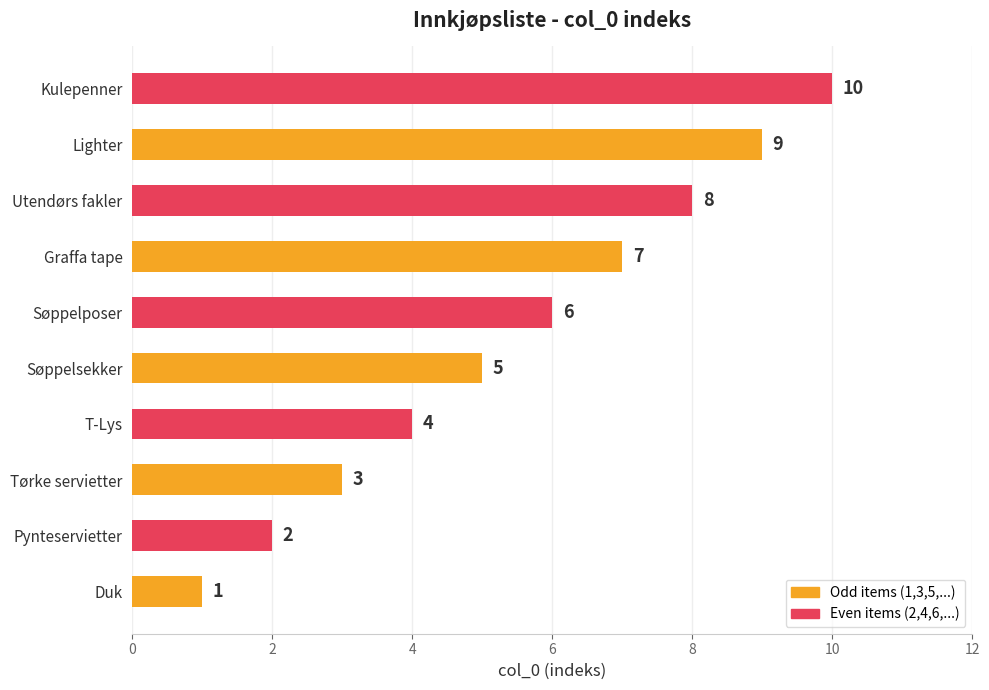

What is the ratio of the value at Søppelsekker to the value at Duk?

5.0